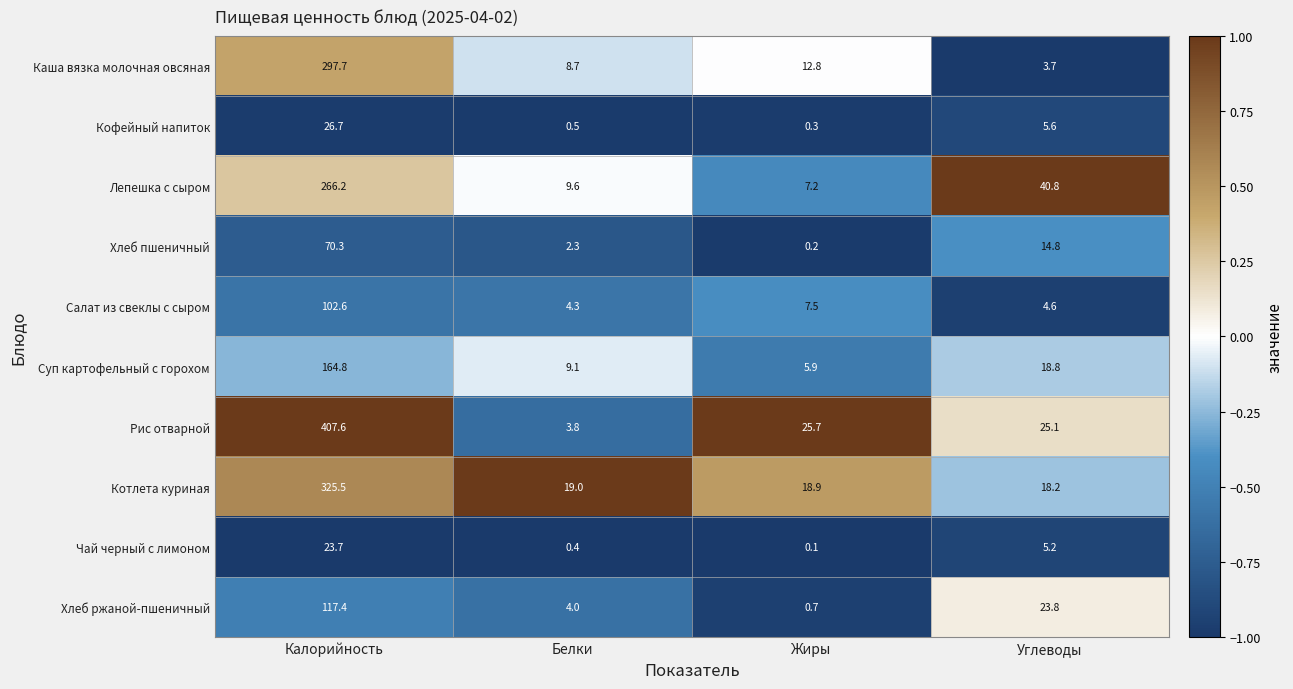

Which category has the lowest value in the Хлеб пшеничный series?

Жиры